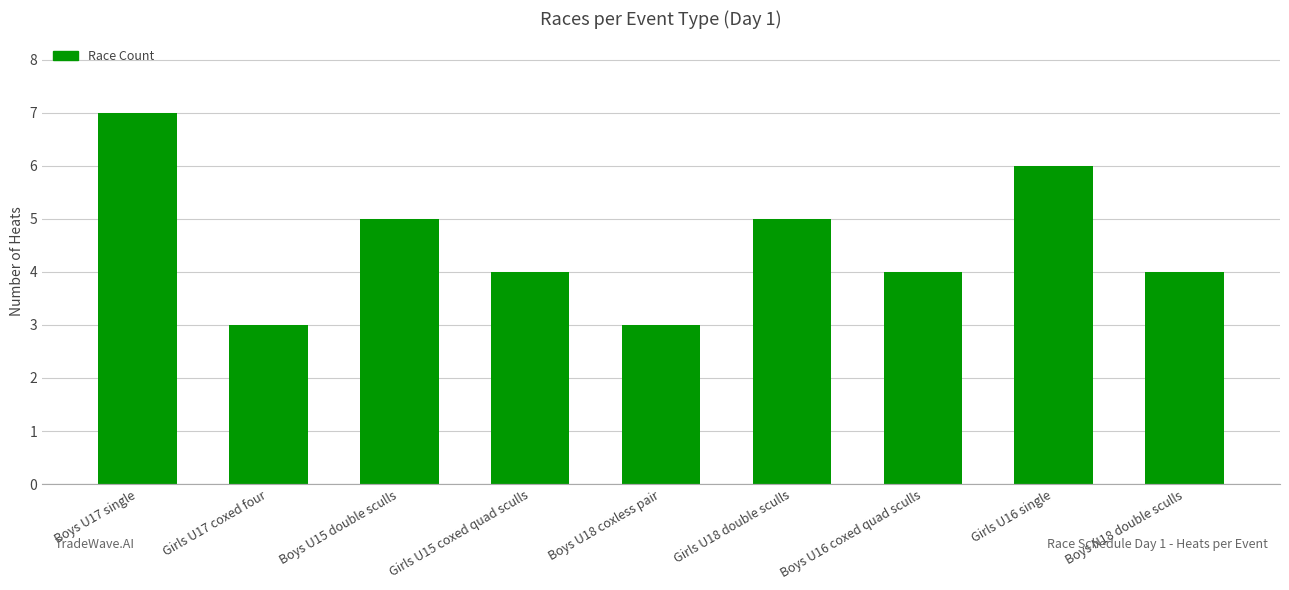

At which label does the data first exceed 4?

Boys U17 single